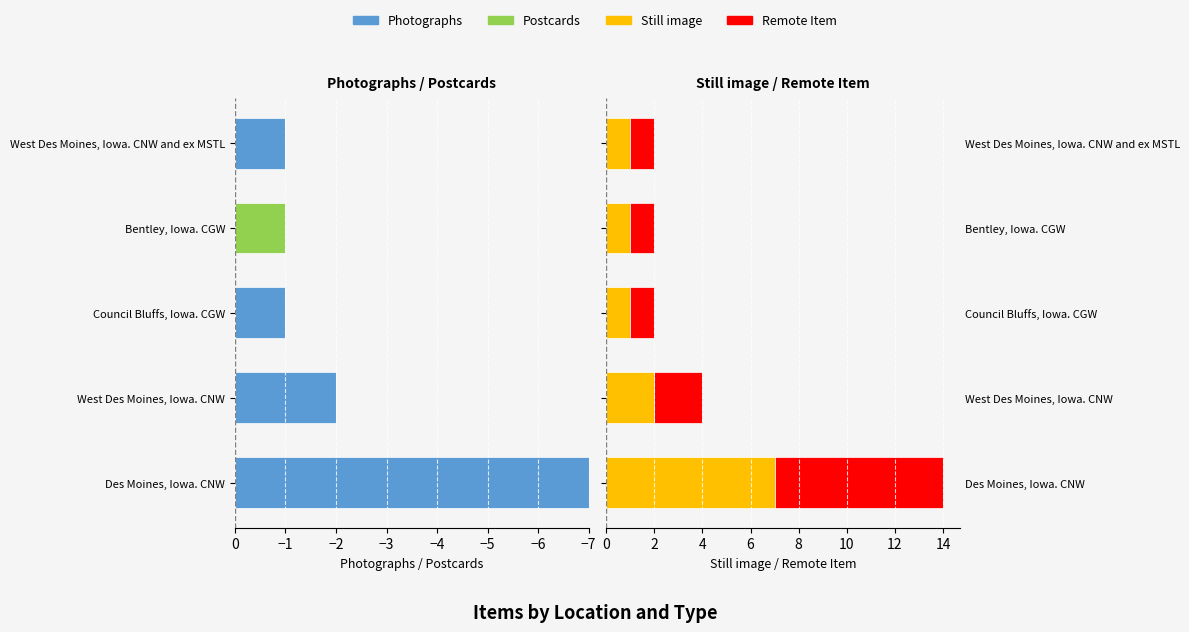

Reading left to right, transcribe all the data shown in this chart.

Photographs: −7=-7	−6=-2	−5=-1	−4=0	−3=-1
Postcards: −7=0	−6=0	−5=0	−4=-1	−3=0
Still image: −7=7	−6=2	−5=1	−4=1	−3=1
Remote Item: −7=7	−6=2	−5=1	−4=1	−3=1